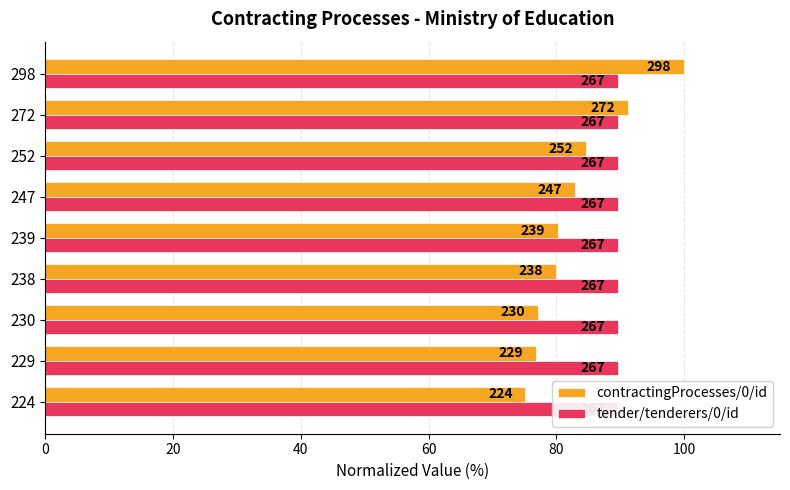

Which series has the largest total across all categories?

contractingProcesses/0/id